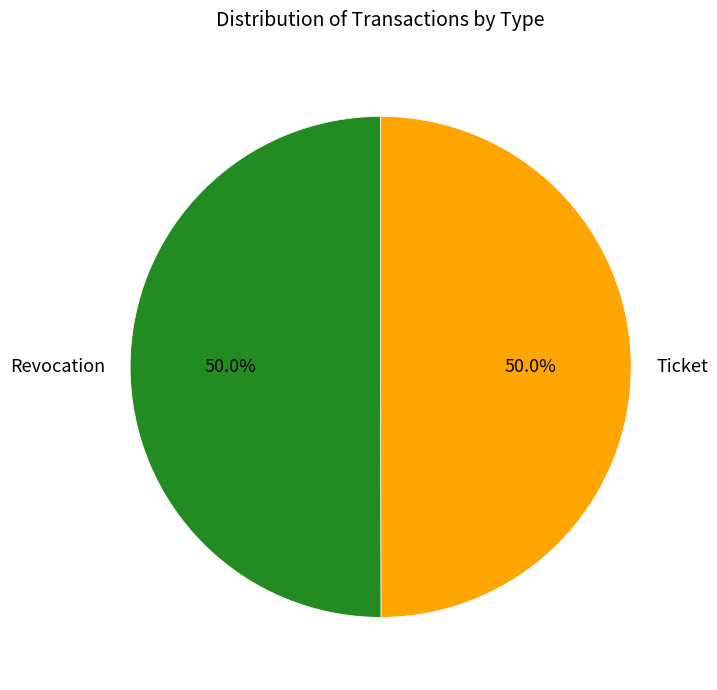

How many slices are in this pie chart?

2